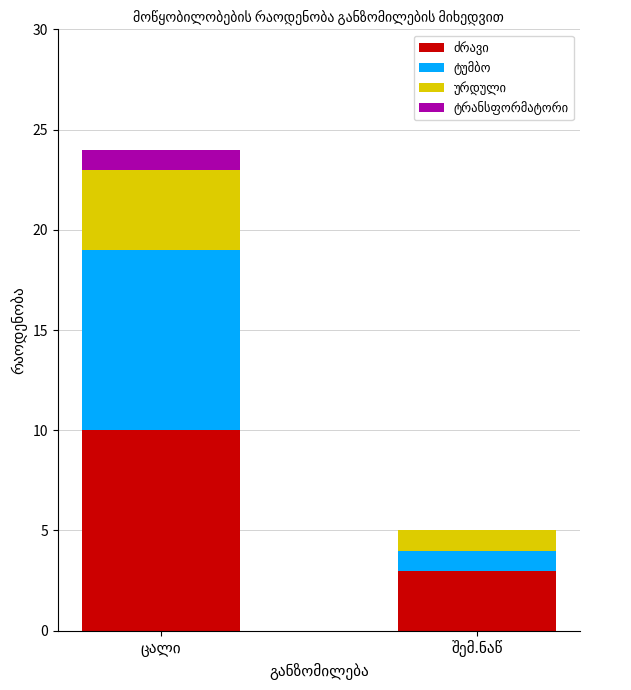

Which series has the largest total across all categories?

ძრავი